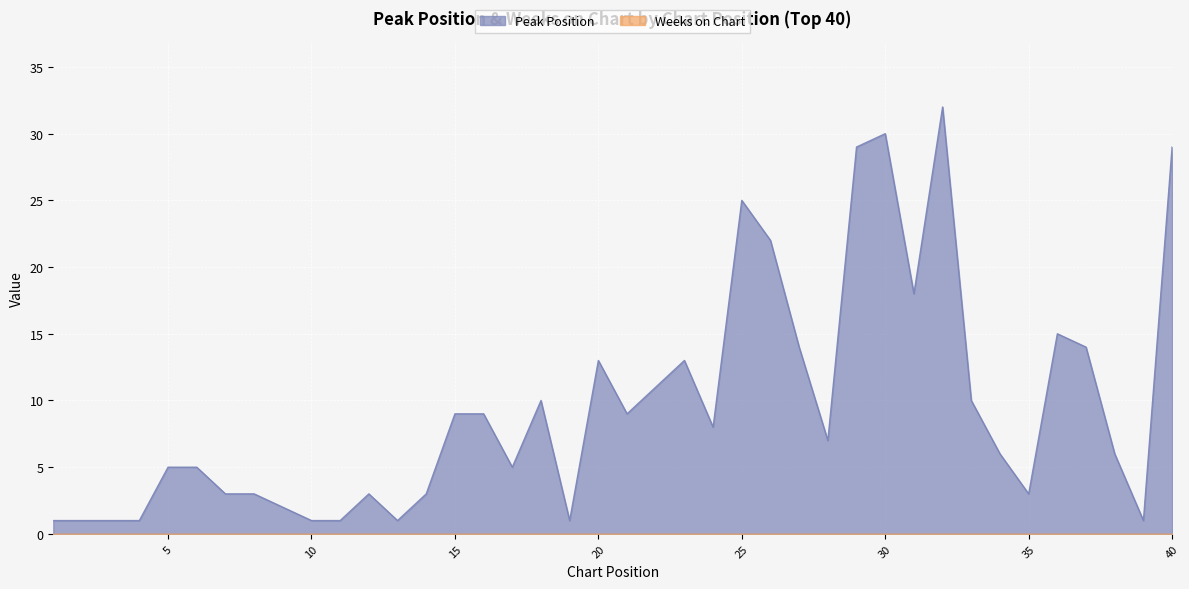

Between 19 and 22, which is larger?

22